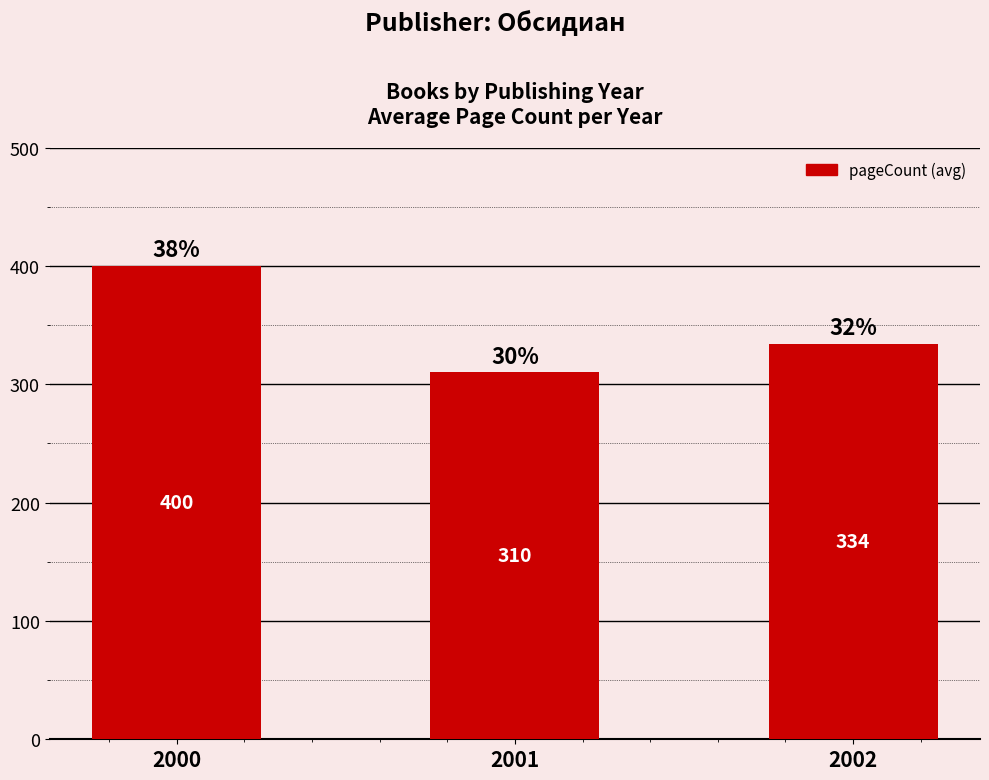

Between 2000 and 2001, which is larger?

2000